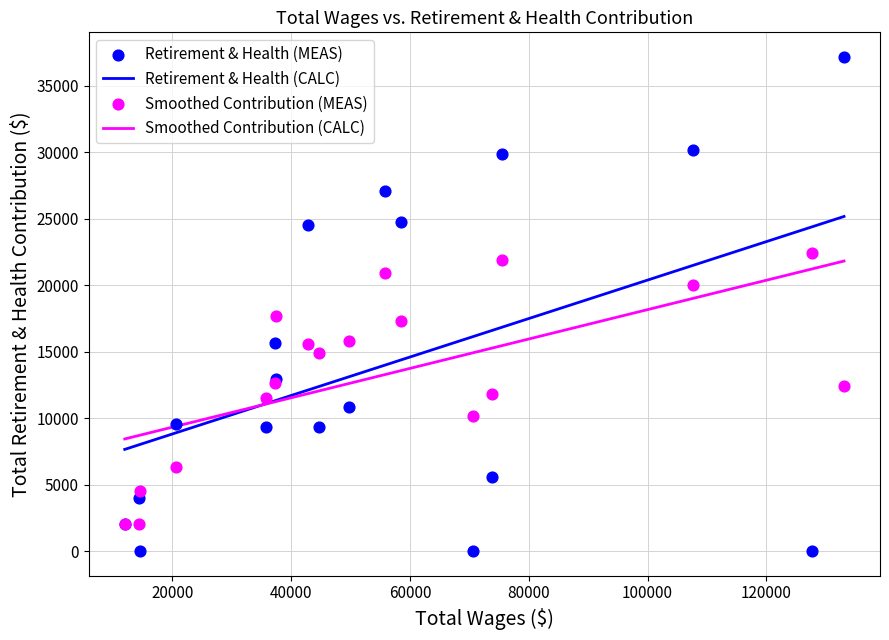

What is the lowest value of the Smoothed Contribution (CALC) series?

8435.1